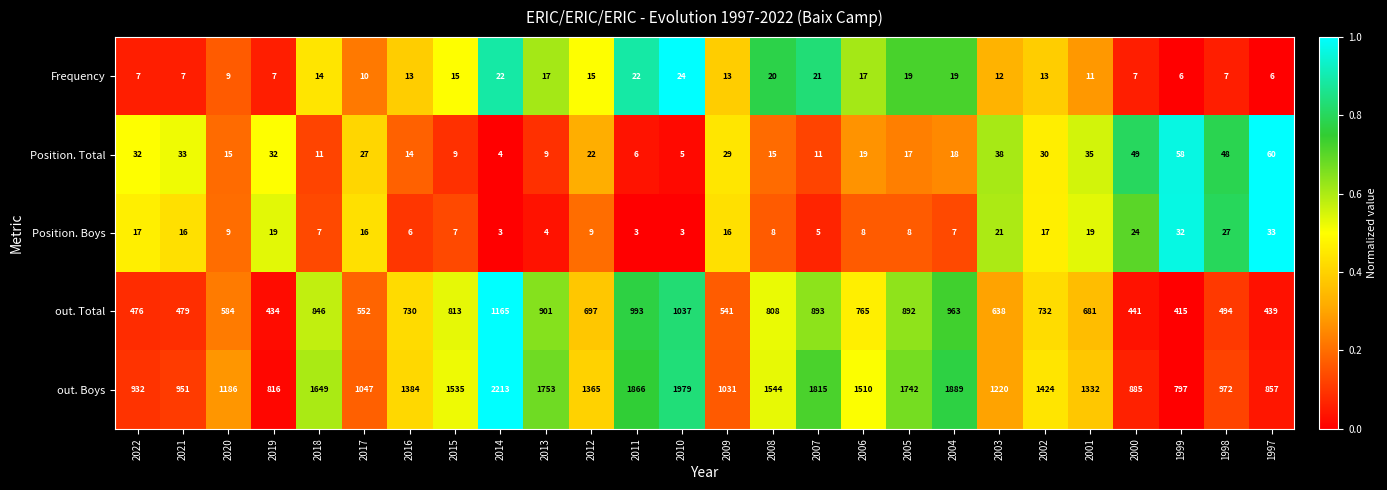

What is the minimum value shown in the chart?

3